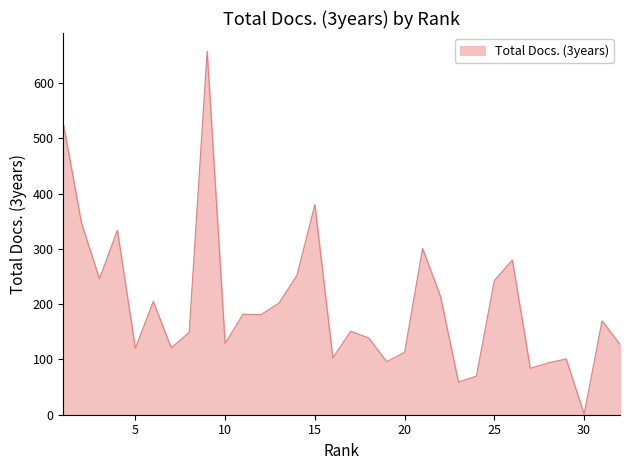

What is the sum of all values?

6377